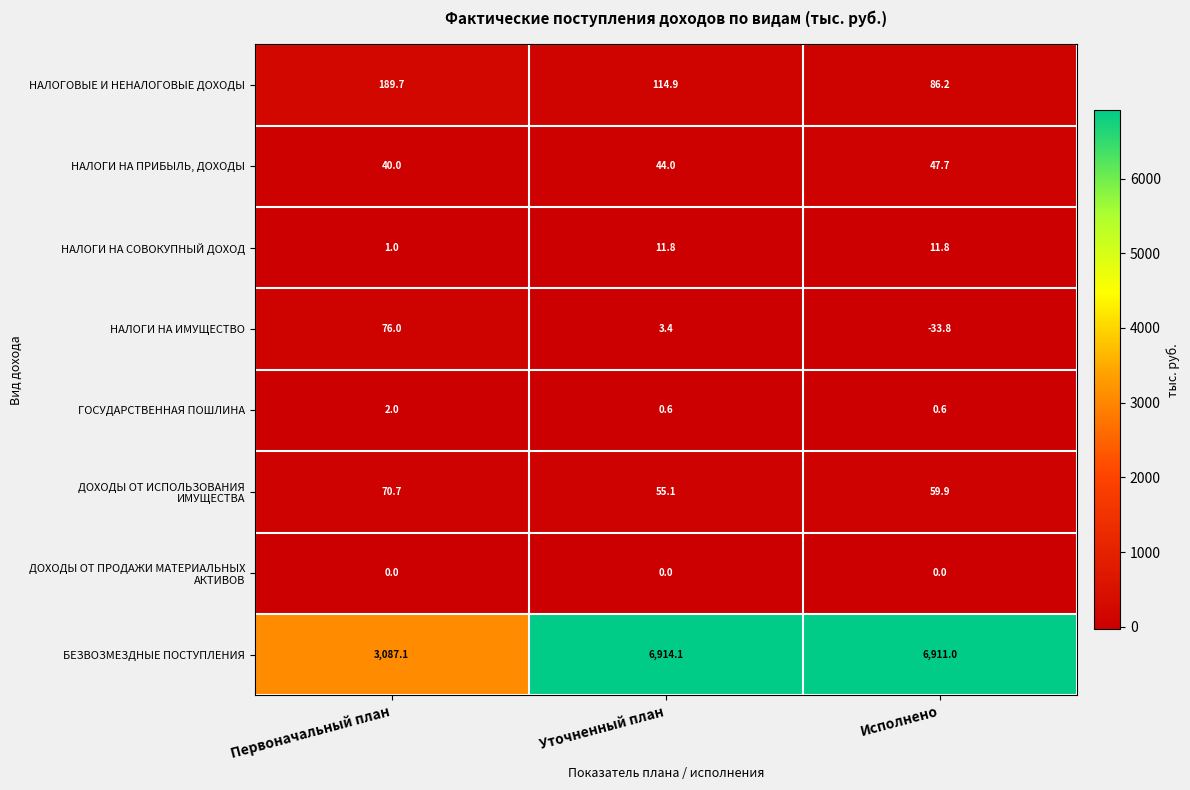

What is the difference between the maximum and minimum values in the НАЛОГИ НА ИМУЩЕСТВО series?

109.8